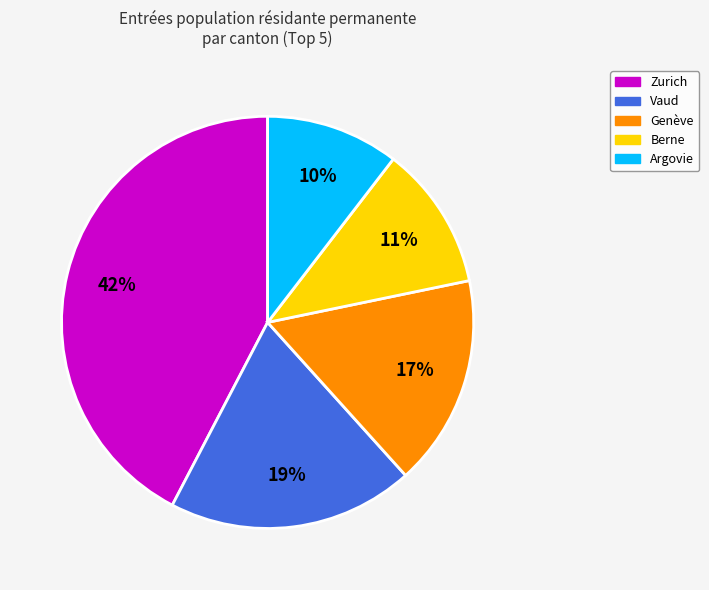

True or false: Genève accounts for 1% of the total.

False